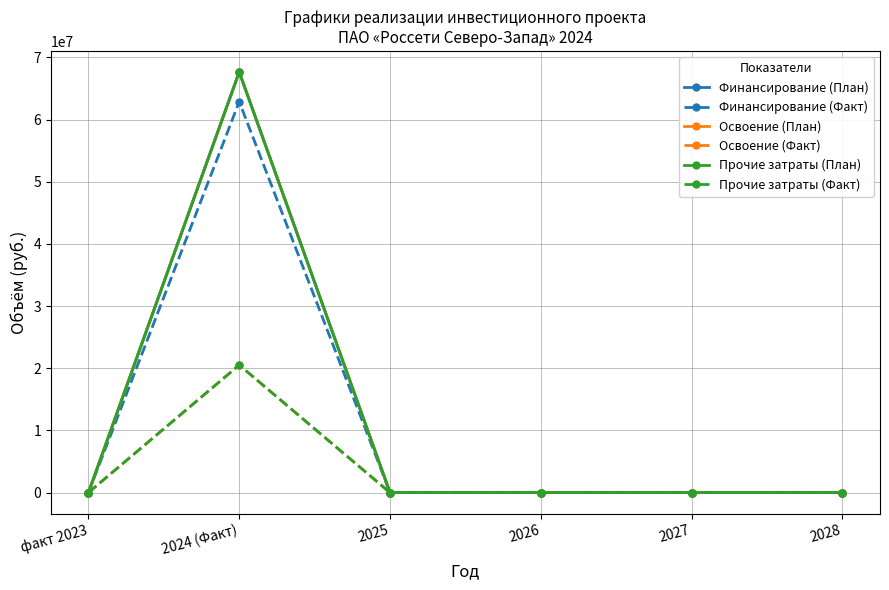

Does the chart have visible grid lines?

Yes